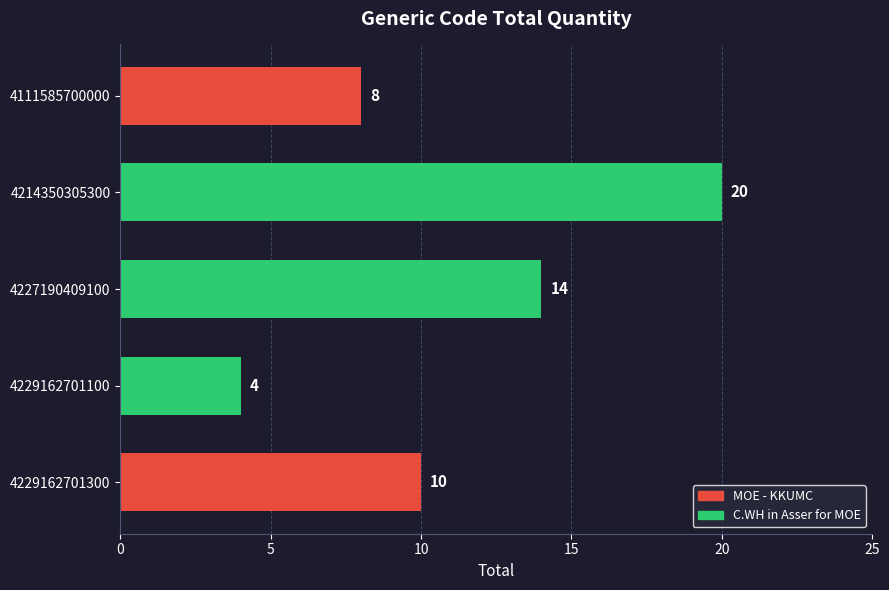

What is the sum of all values?

56